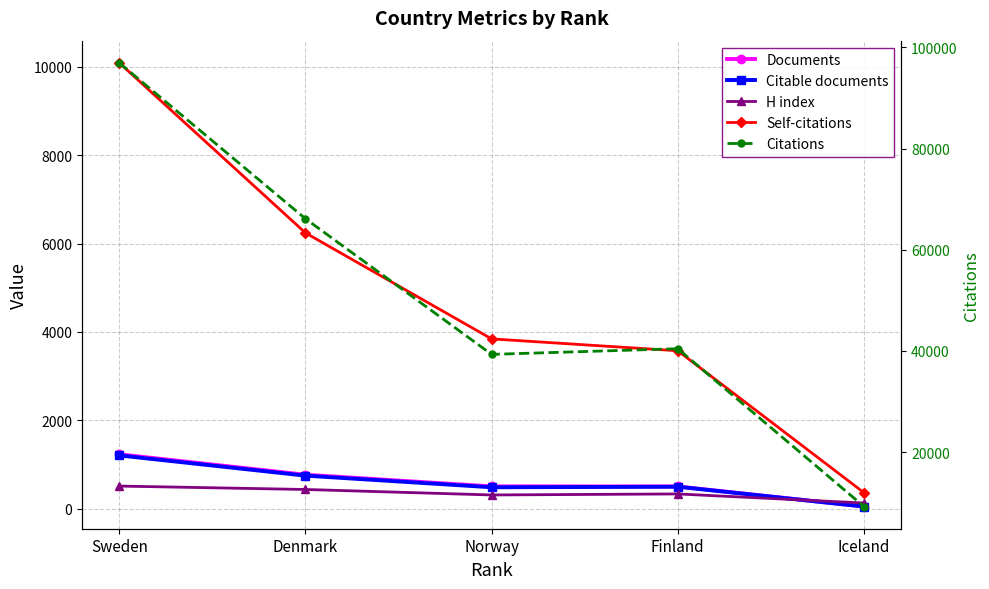

True or false: Self-citations and Citations cross at least once.

False